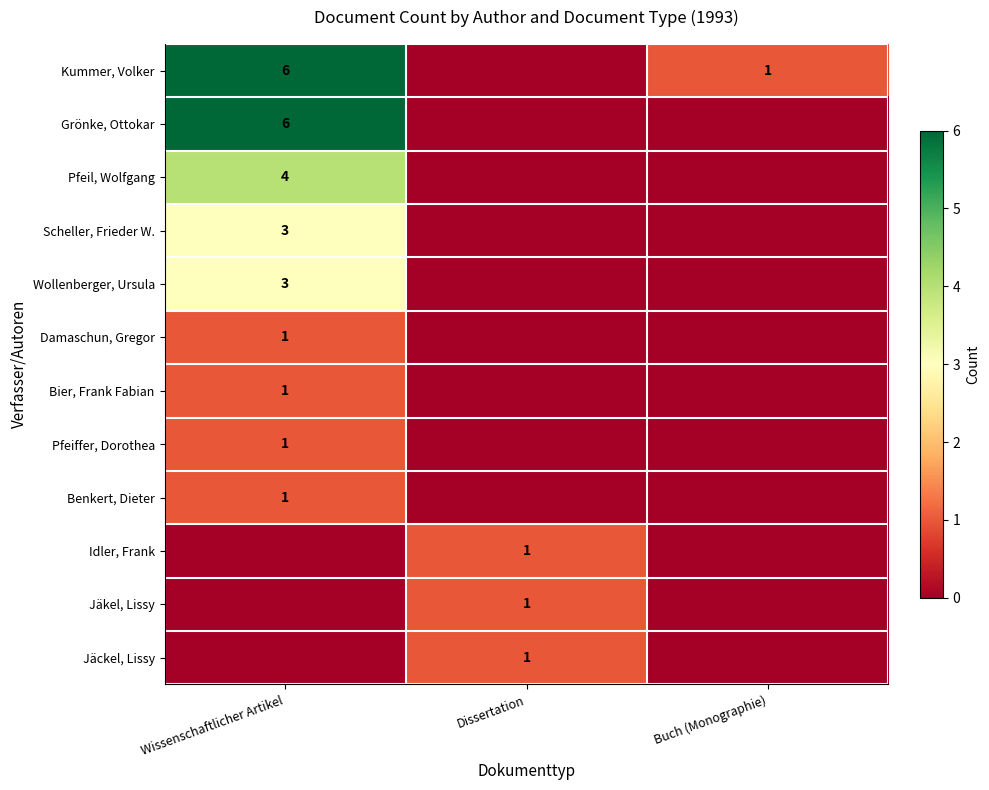

What is the spread (max minus min) of values at Buch (Monographie)?

1